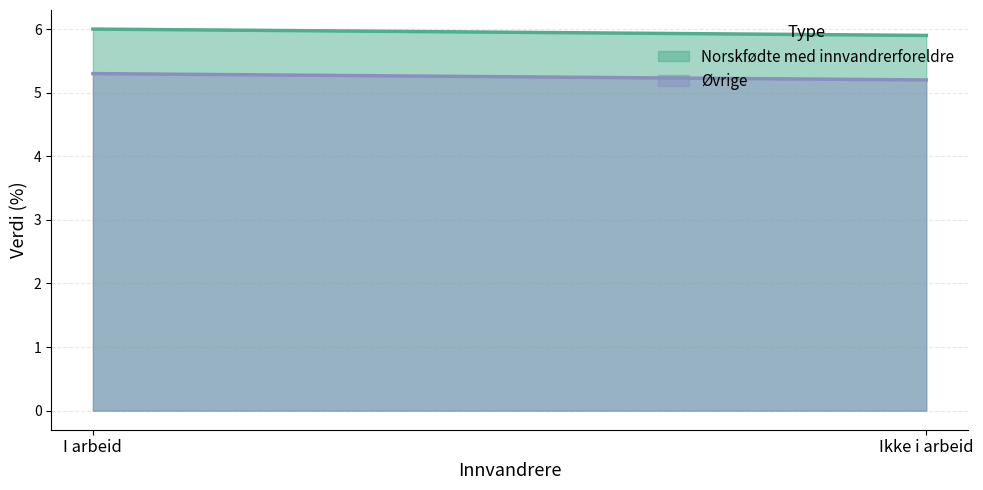

Which series has the largest total across all categories?

Norskfødte med innvandrerforeldre